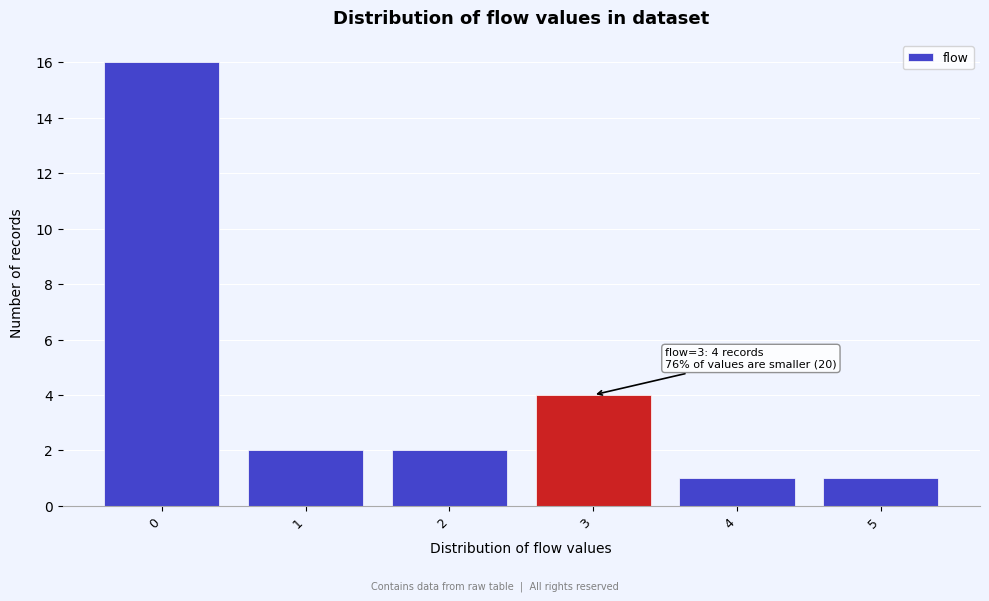

Which range on the x-axis has the tallest bar?

-0.5 to 0.5